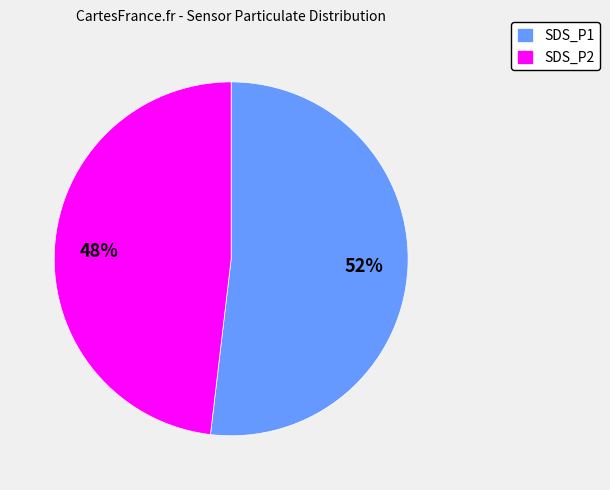

Combined, do SDS_P1 and SDS_P2 account for over 50%?

Yes